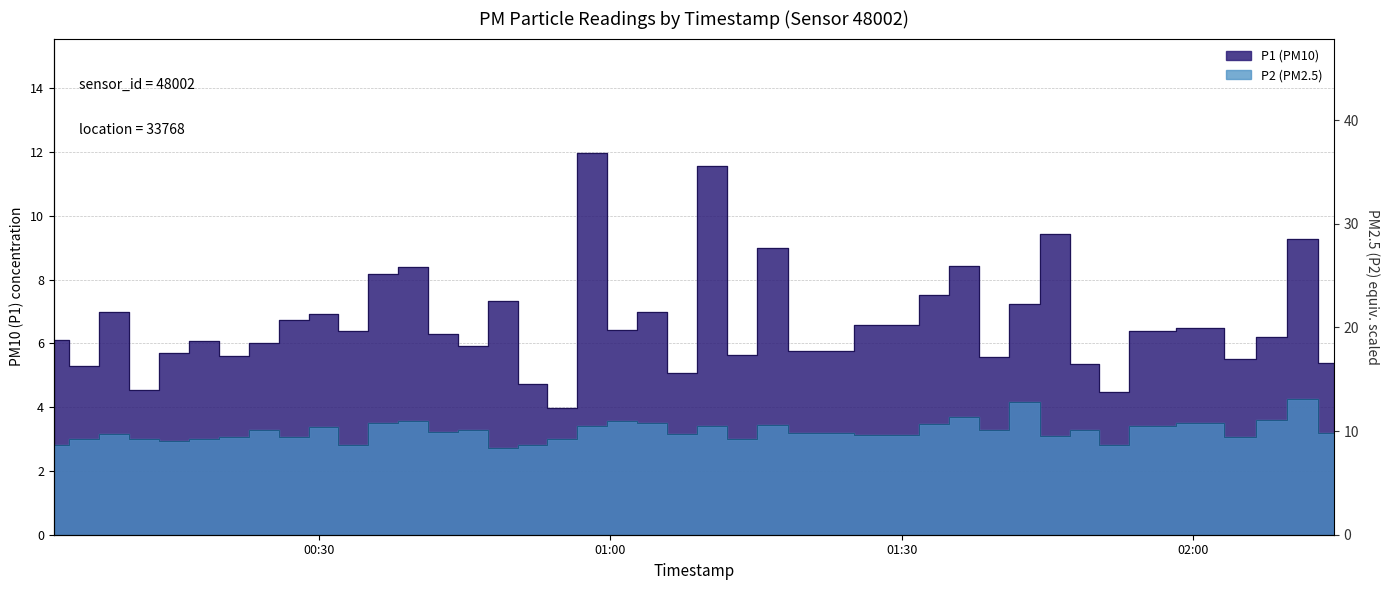

Where is the first local minimum for P2?

2023-05-19T00:15:05